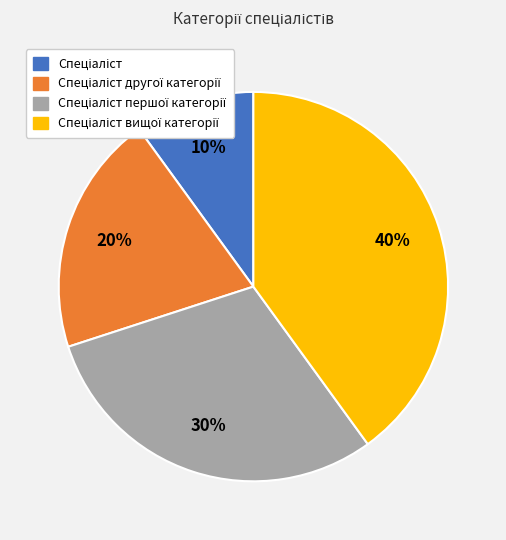

Is there a majority slice in this chart?

No